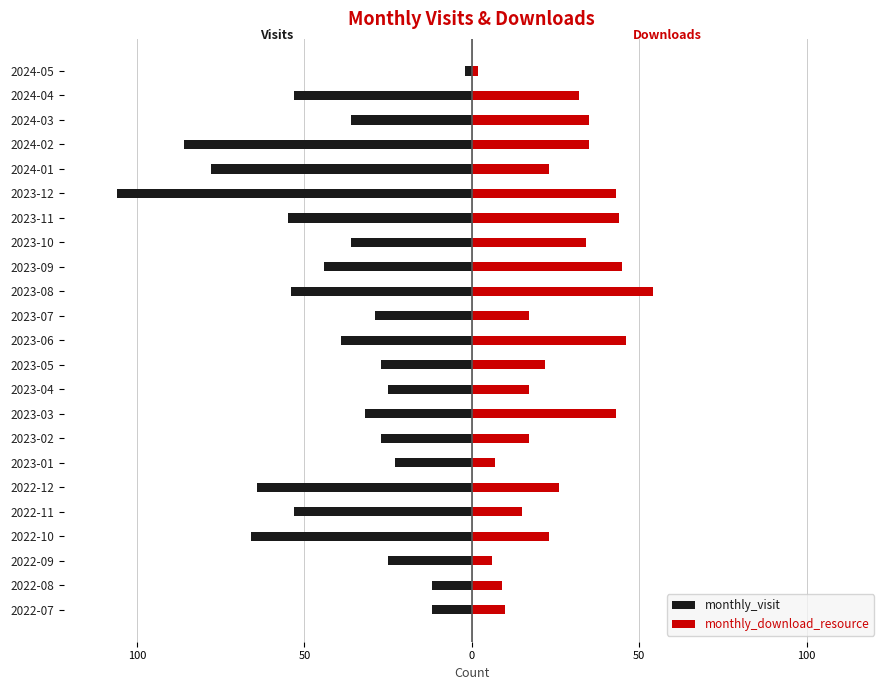

Rank the series at 2023-11 from lowest to highest value.

monthly_visit, monthly_download_resource